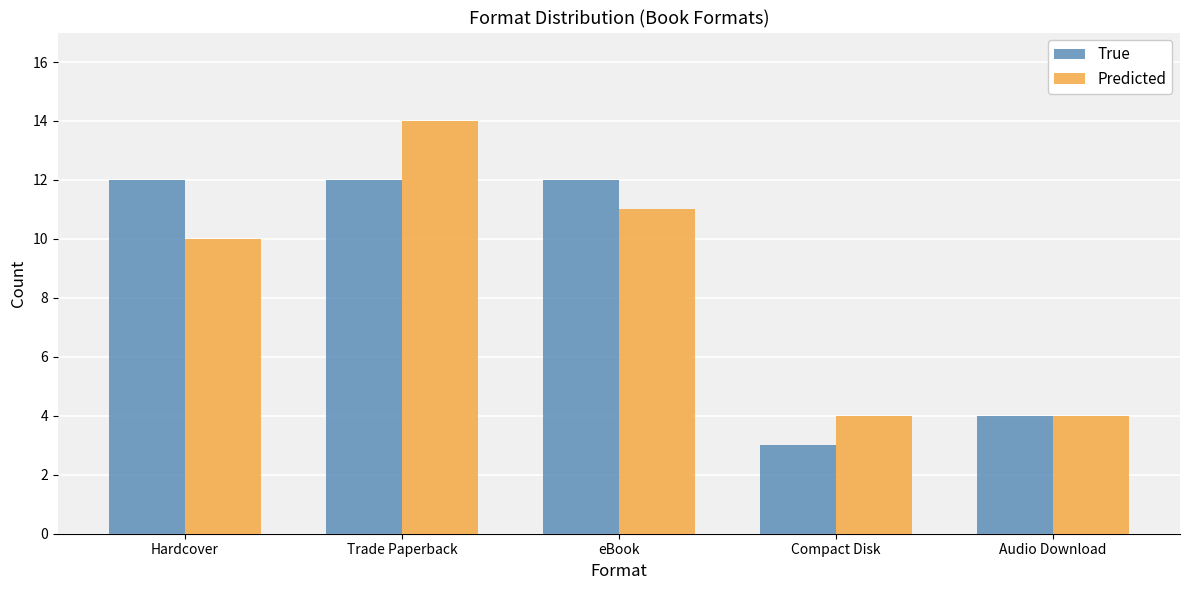

Is it true that True equals 4 at Hardcover?

False